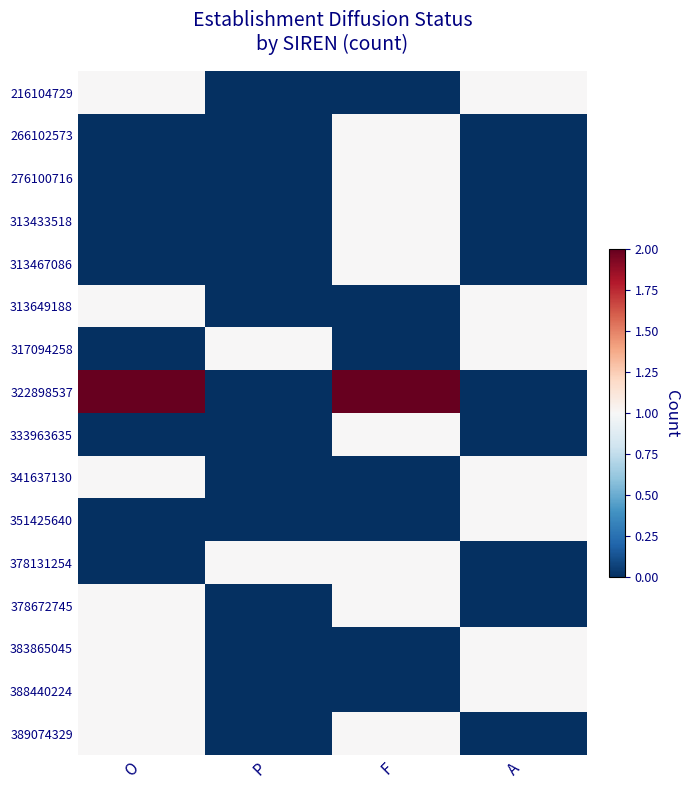

Reading left to right, transcribe all the data shown in this chart.

216104729: O=1	P=0	F=0	A=1
266102573: O=0	P=0	F=1	A=0
276100716: O=0	P=0	F=1	A=0
313433518: O=0	P=0	F=1	A=0
313467086: O=0	P=0	F=1	A=0
313649188: O=1	P=0	F=0	A=1
317094258: O=0	P=1	F=0	A=1
322898537: O=2	P=0	F=2	A=0
333963635: O=0	P=0	F=1	A=0
341637130: O=1	P=0	F=0	A=1
351425640: O=0	P=0	F=0	A=1
378131254: O=0	P=1	F=1	A=0
378672745: O=1	P=0	F=1	A=0
383865045: O=1	P=0	F=0	A=1
388440224: O=1	P=0	F=0	A=1
389074329: O=1	P=0	F=1	A=0